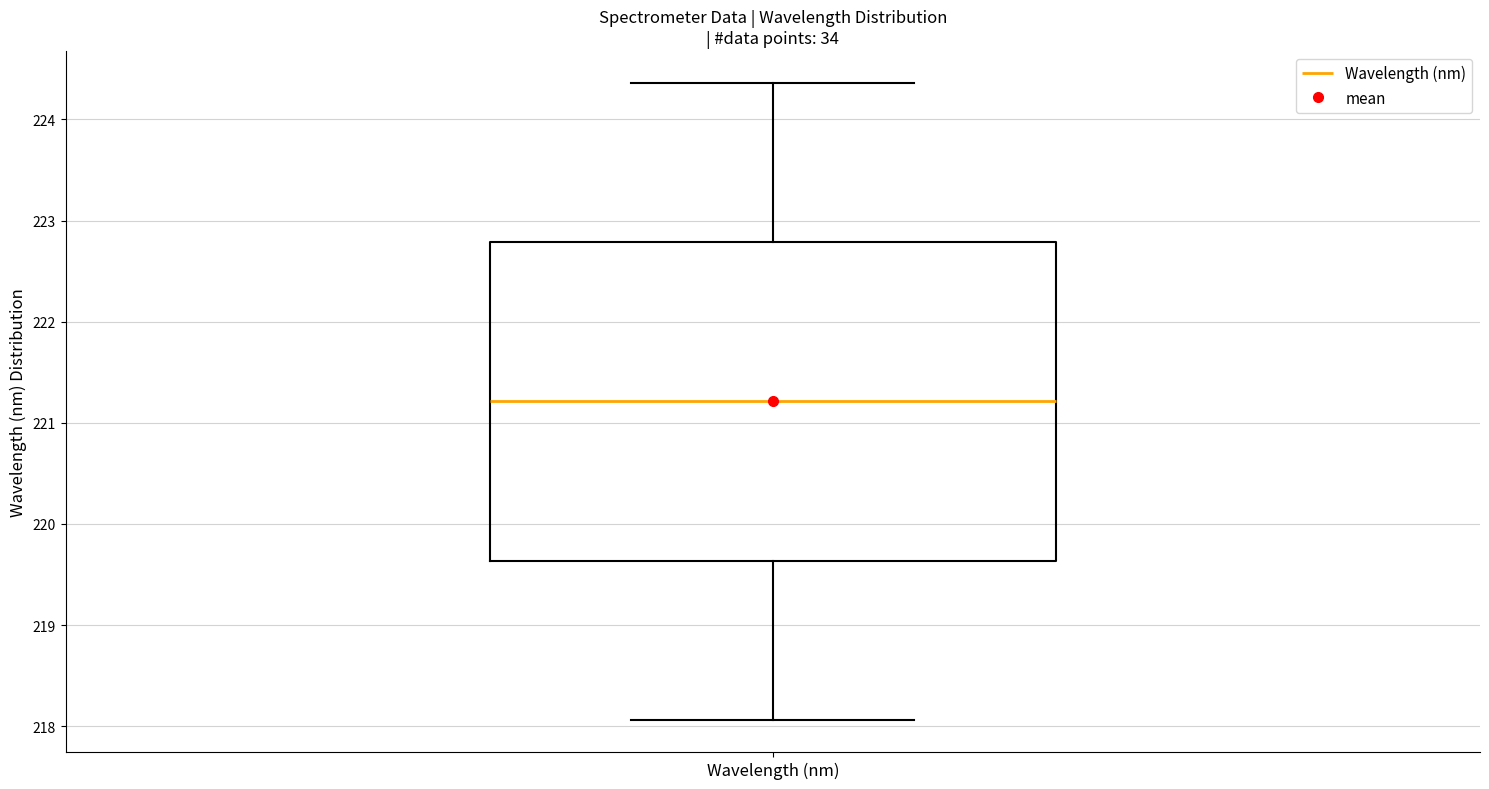

Read this box plot against the y-axis: the position of the median line, the range covered by the box, and the ends of both whiskers. The values are not printed on the chart, so give them approximately, as read against the axis.

median 221.2, box 219.6 to 222.8, whiskers 218.1 to 224.4